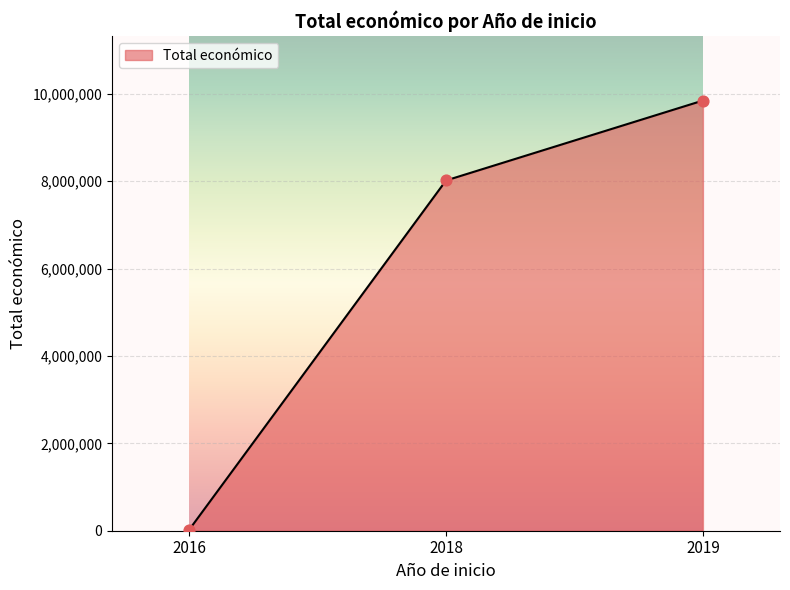

What is the change in value from 2016 to 2018?

+7998483